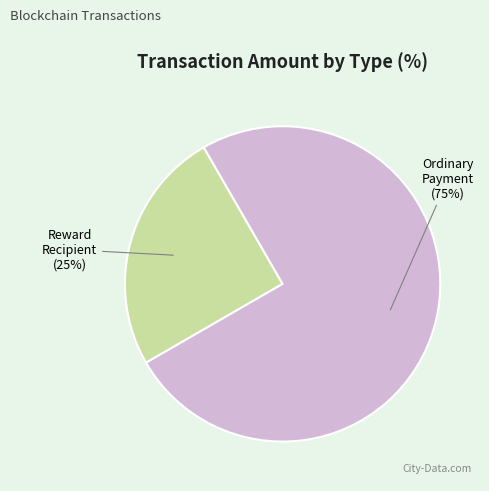

How many segments does this pie chart have?

2